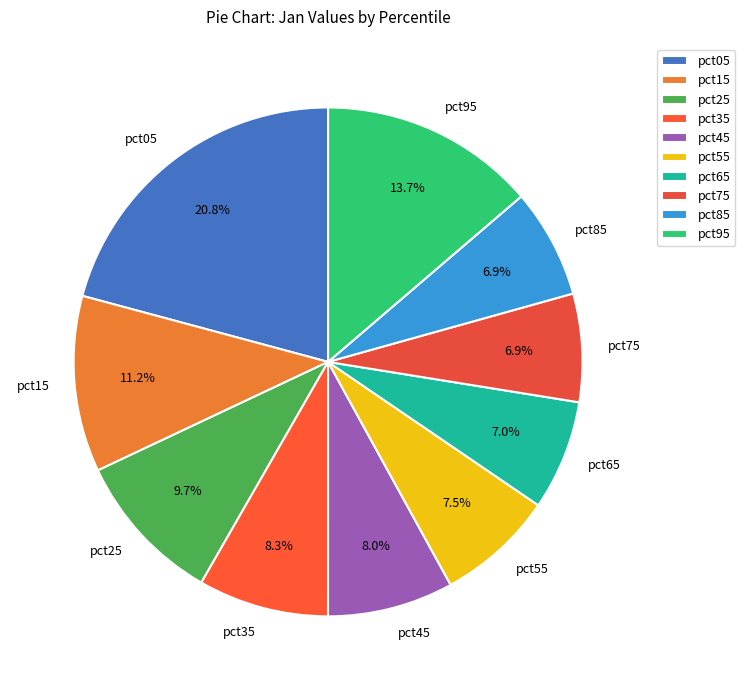

How many slices are in this pie chart?

10